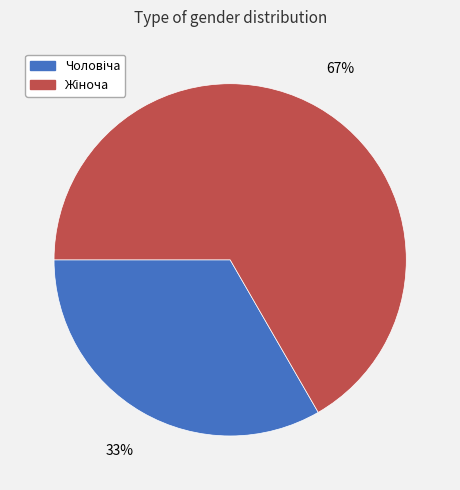

Is there any slice that represents more than half of the pie?

Yes